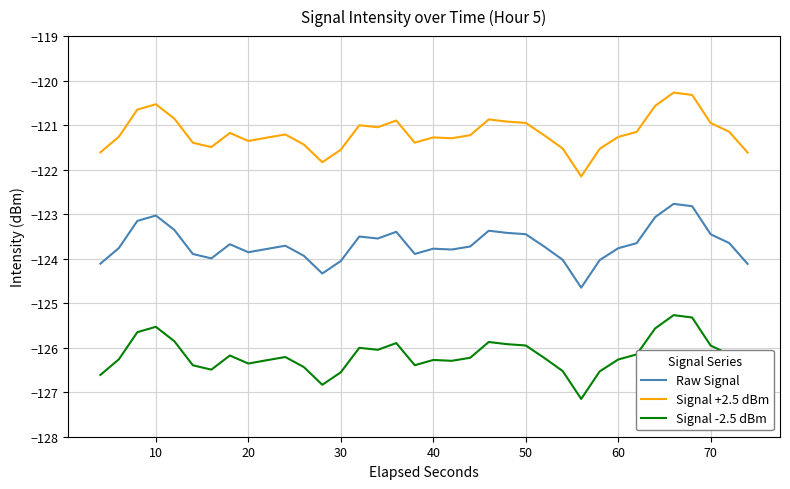

What is the difference between the maximum and minimum values in the Signal -2.5 dBm series?

1.9